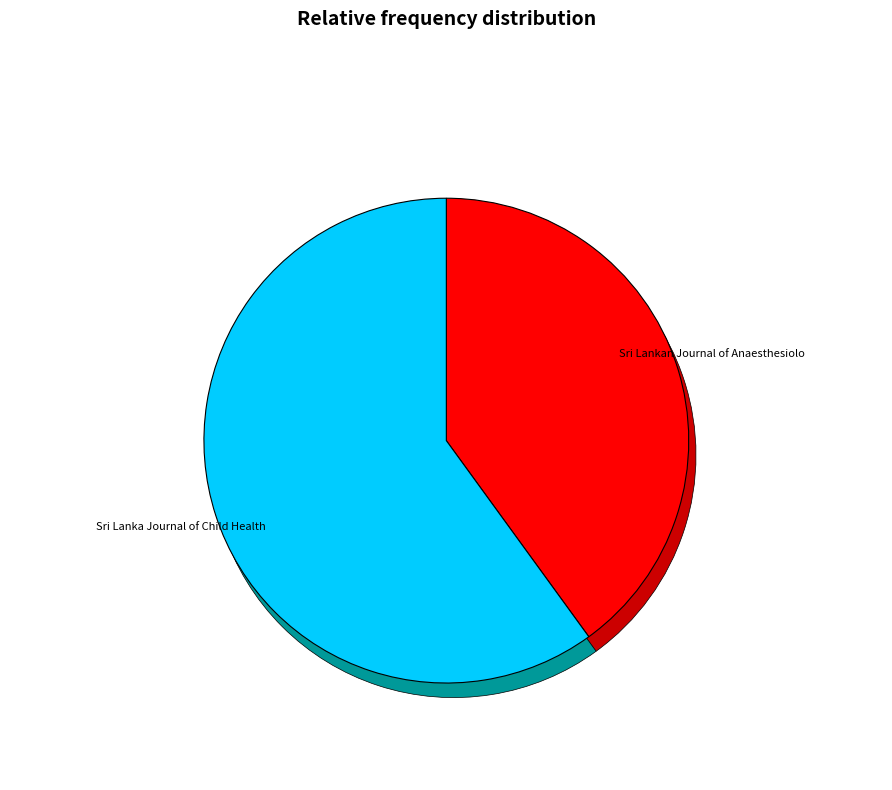

Rank the categories by value from highest to lowest.

Sri Lanka Journal of Child Health, Sri Lankan Journal of Anaesthesiology